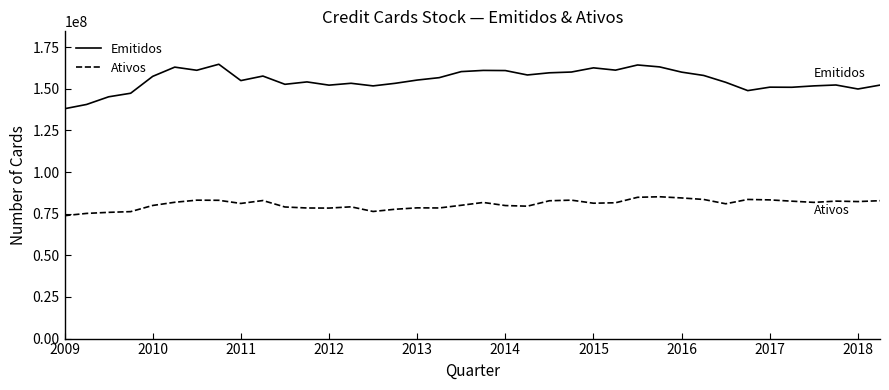

What is the minimum value for Emitidos?

137986846